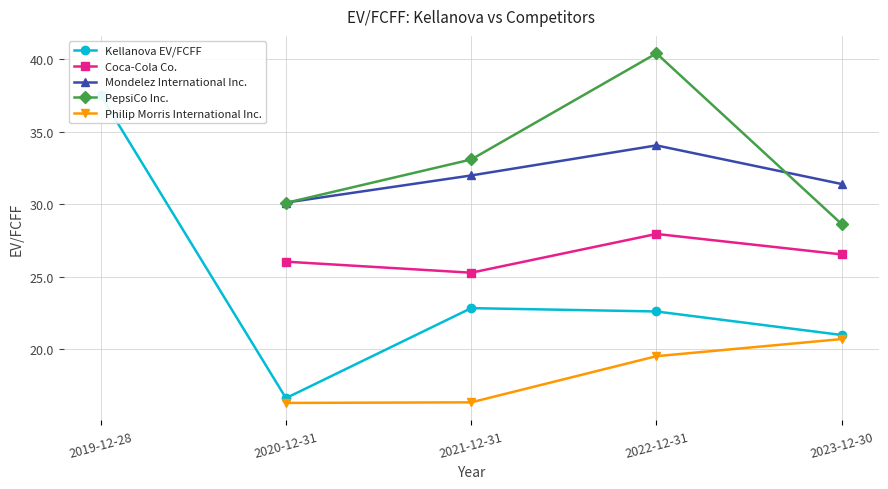

Does the chart have visible grid lines?

Yes